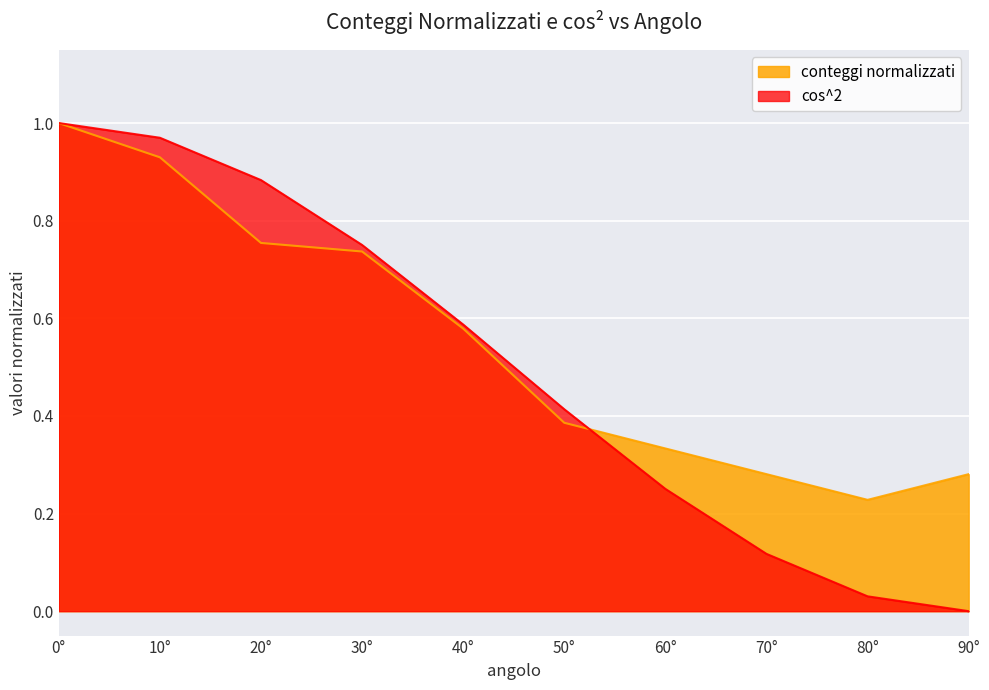

List the series in order of their overall mean, lowest first.

cos^2, conteggi normalizzati